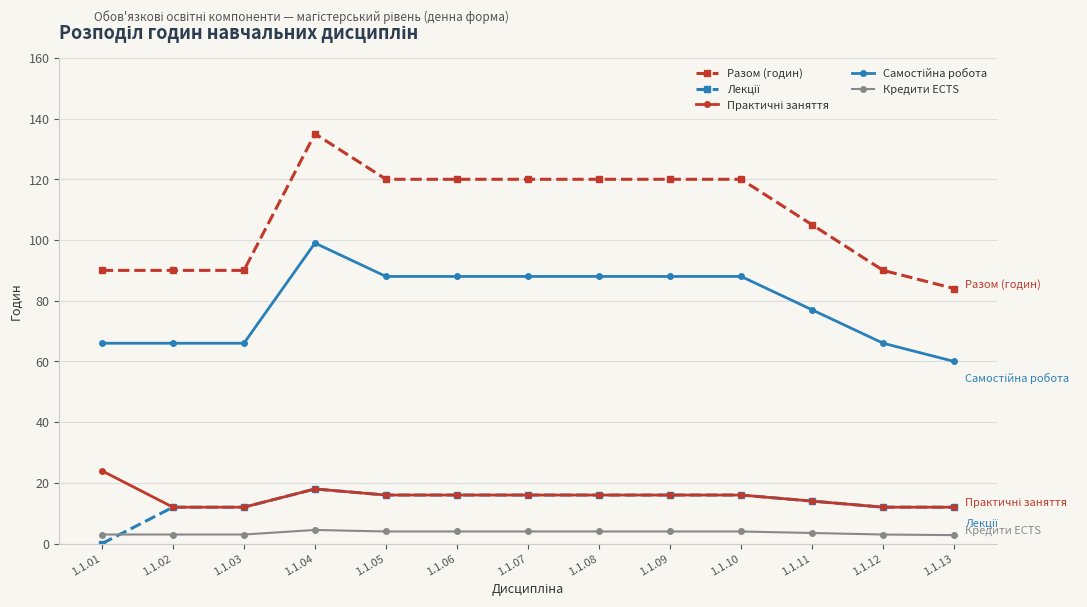

What is the difference between the highest and lowest values at 1.1.01?

90.0